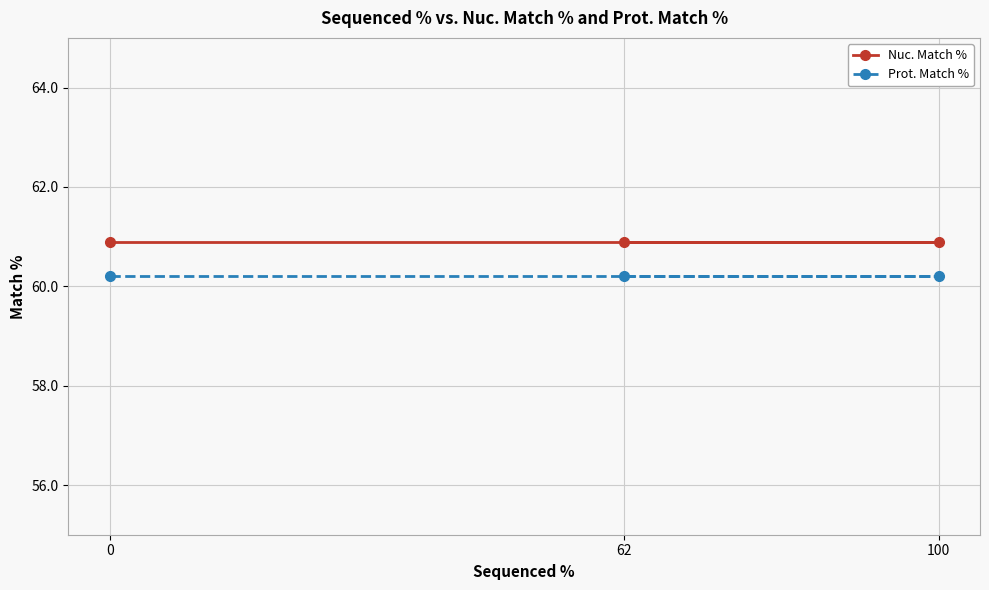

Reading left to right, list all the values displayed in this chart.

Nuc. Match %: 0=60.9	62=60.9	100=60.9
Prot. Match %: 0=60.2	62=60.2	100=60.2